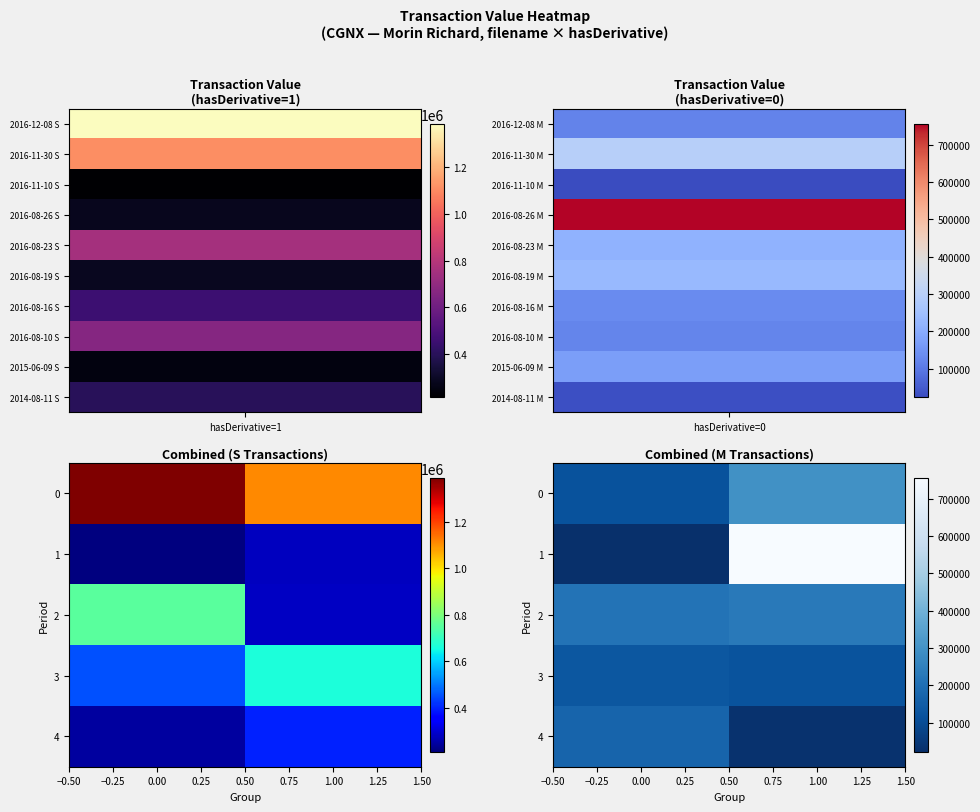

What is the approximate value of 0 at 1.00?

295612